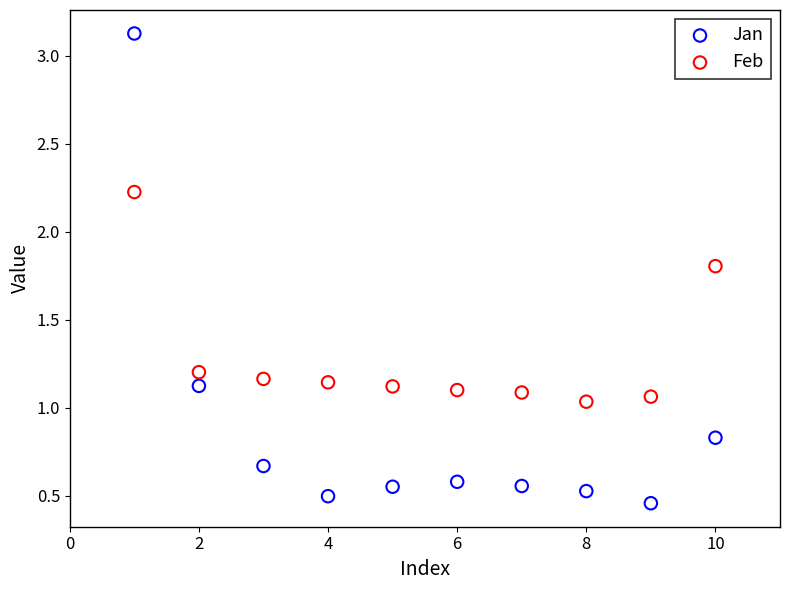

Which series has the largest Y range (max minus min)?

Jan